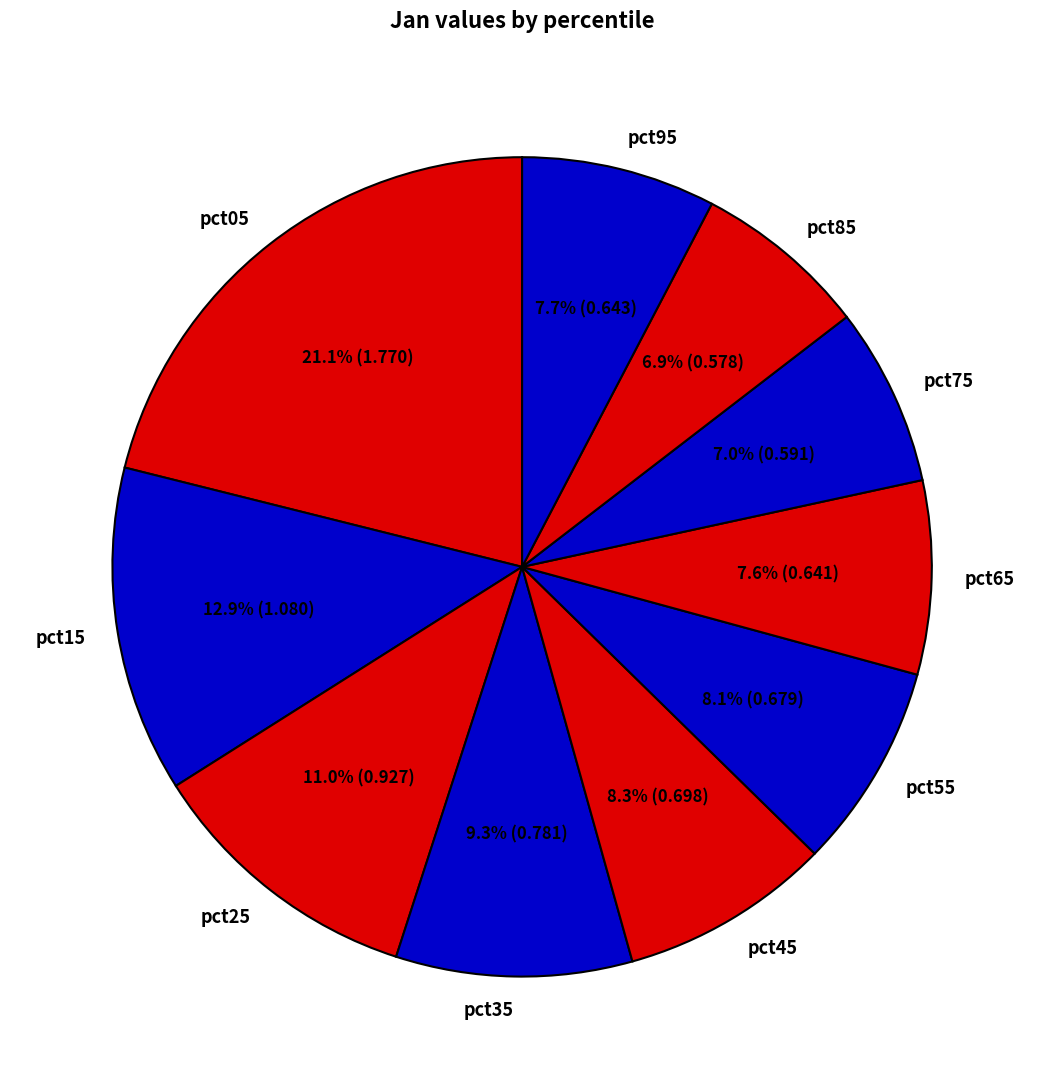

The pct95 slice represents 1% of the pie. True or false?

False